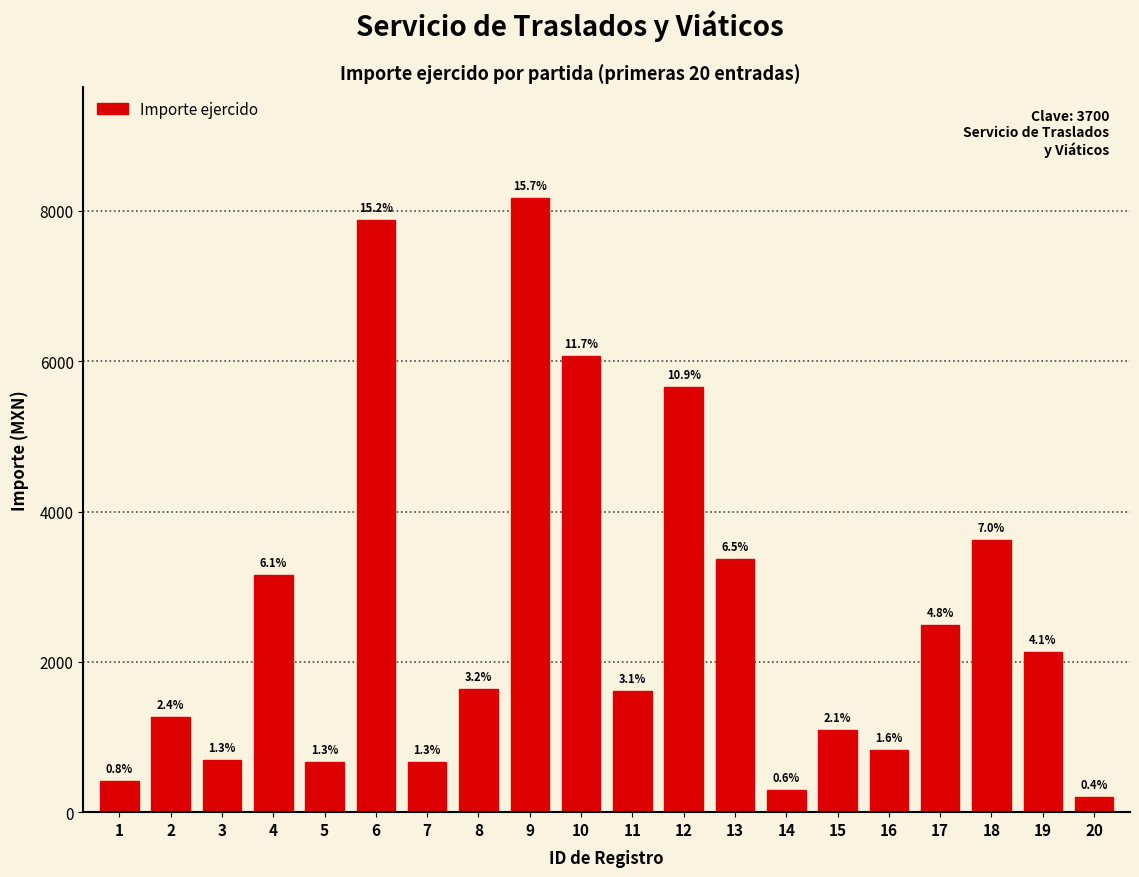

Reading left to right, extract all data points from this chart.

1=409.0	2=1262.0	3=697.0	4=3155.0	5=665.0	6=7876.0	7=665.0	8=1643.0	9=8176.0	10=6075.2	11=1615.8	12=5650.0	13=3373.0	14=299.0	15=1096.0	16=824.6	17=2493.0	18=3623.0	19=2129.0	20=199.0